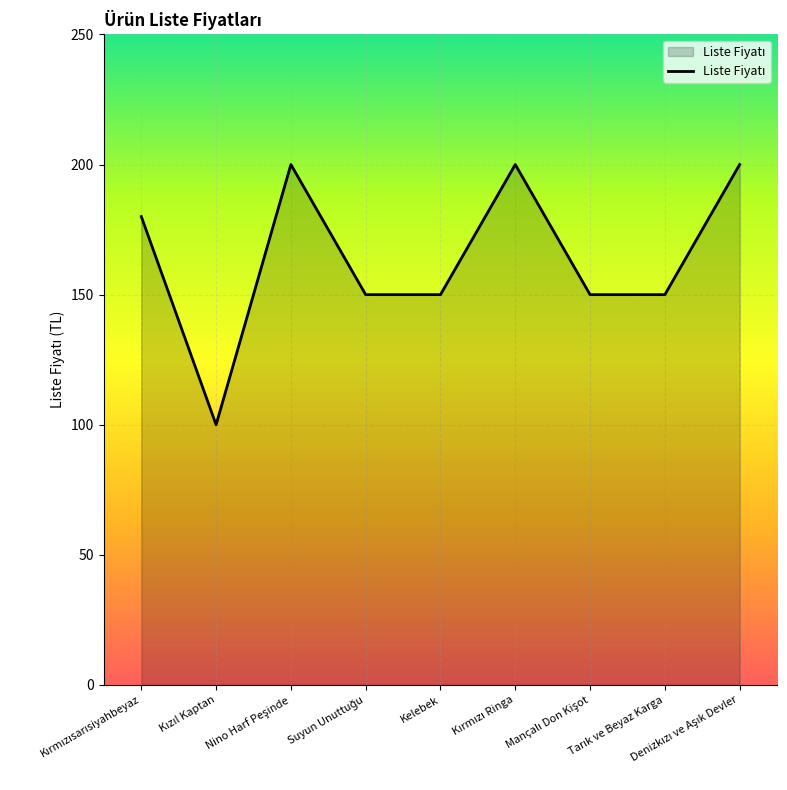

What is the average value?

164